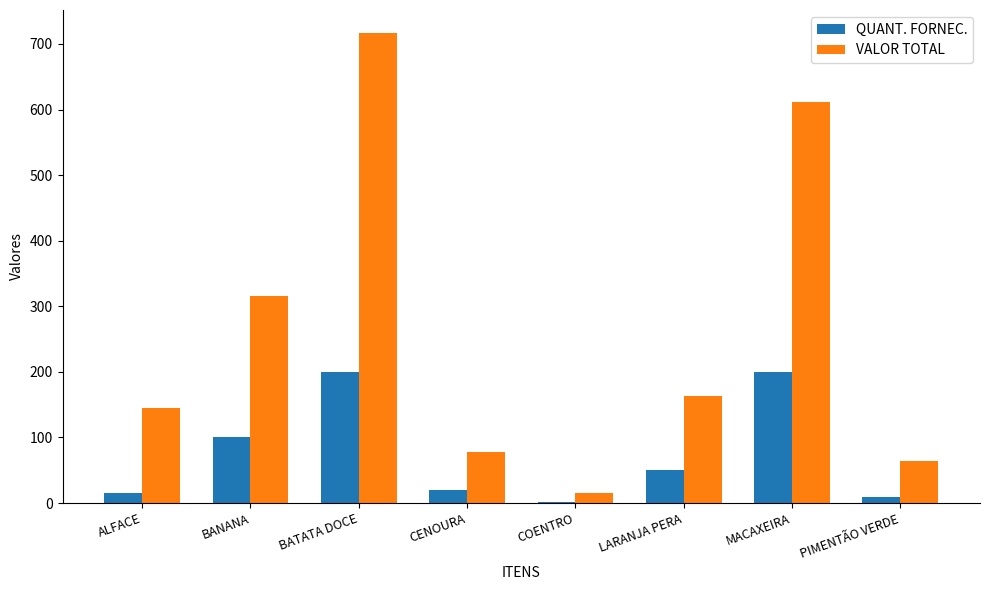

What is the spread (max minus min) of values at MACAXEIRA?

412.0